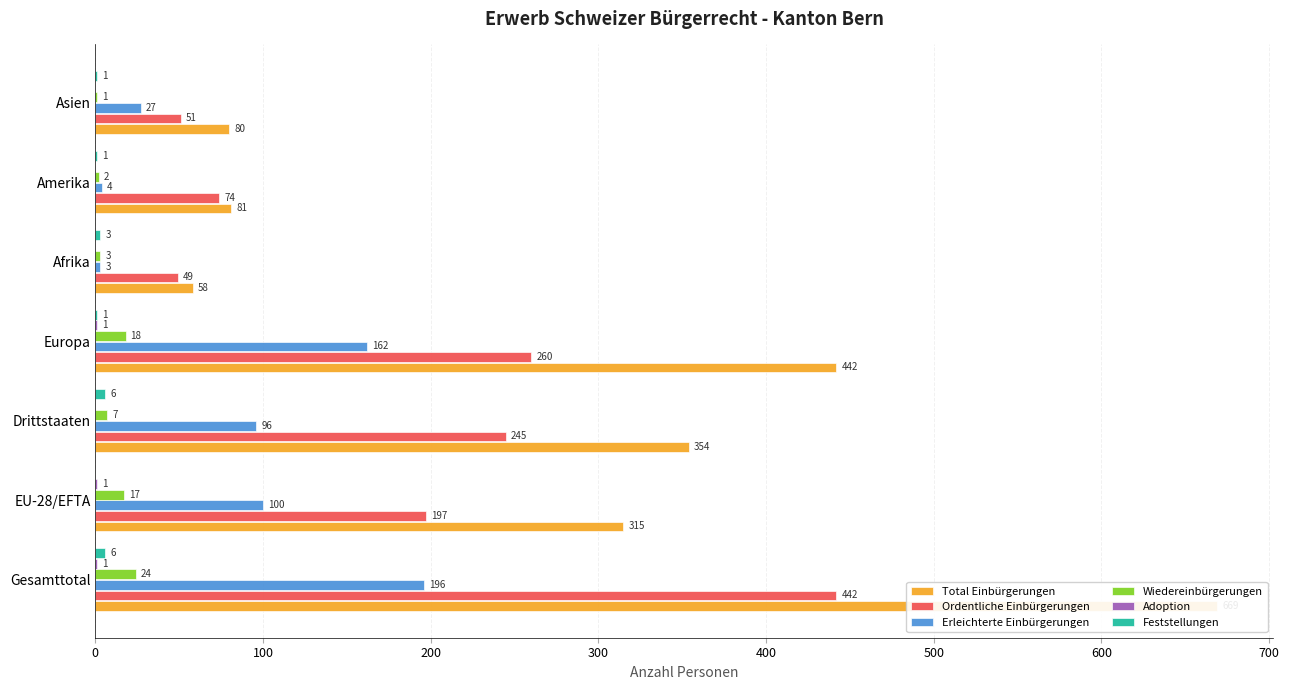

What is the difference between the highest and lowest values at Gesamttotal?

668